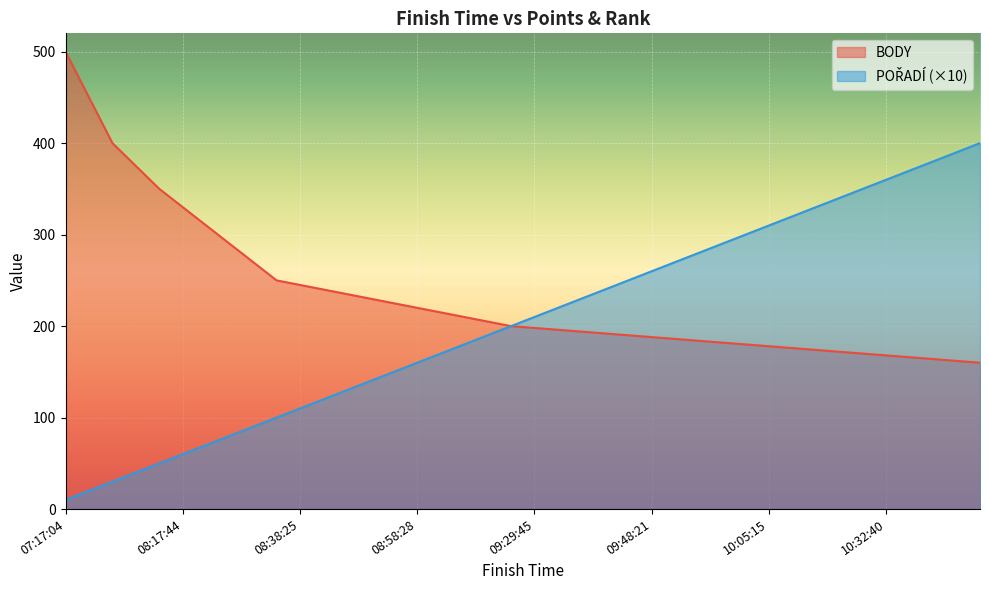

Rank the categories by BODY value from lowest to highest.

11:08:48, 11:07:33, 10:57:22, 10:51:59, 10:32:40, 10:25:52, 10:23:04, 10:21:16, 10:20:36, 10:05:15, 10:00:22, 09:59:29, 09:59:17, 09:48:49, 09:48:21, 09:46:08, 09:43:15, 09:37:18, 09:31:14, 09:29:45, 09:23:52, 09:14:36, 09:10:42, 09:06:22, 08:58:28, 08:52:30, 08:50:52, 08:44:39, 08:38:46, 08:38:25, 08:35:06, 08:31:38, 08:30:19, 08:22:09, 08:17:44, 07:54:48, 07:39:52, 07:39:29, 07:35:12, 07:17:04